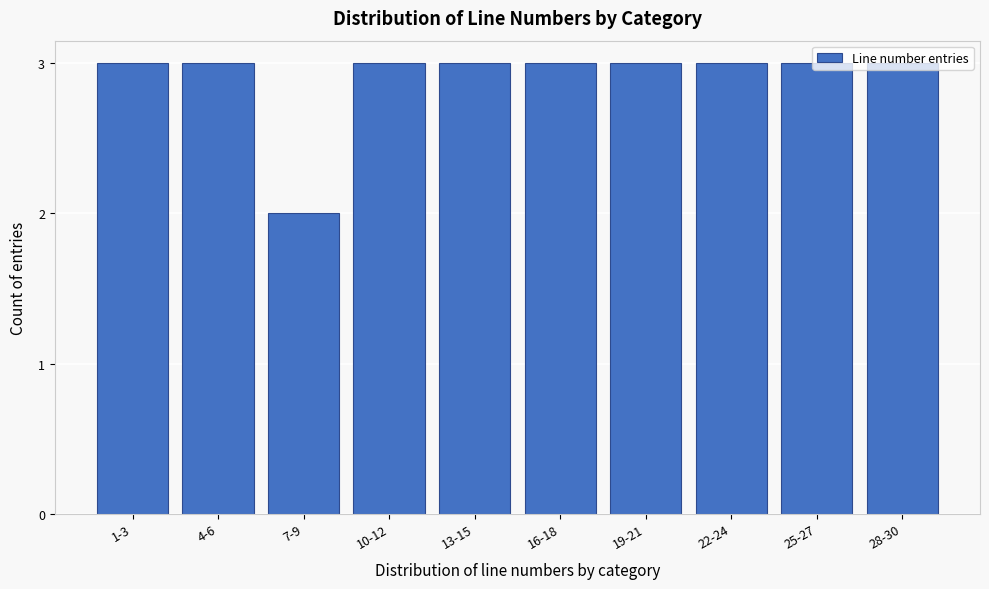

What is the ratio of the value at 7-9 to the value at 13-15?

0.7